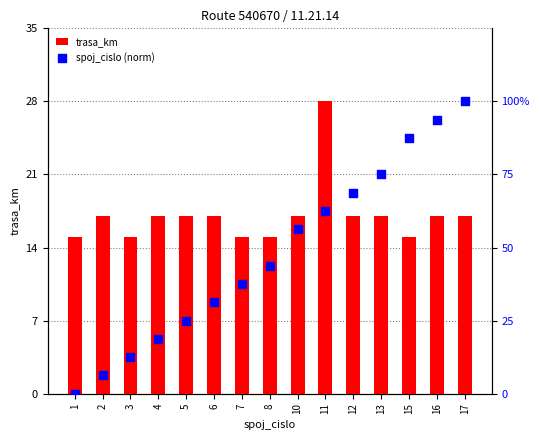

What are all the series names shown in the legend?

trasa_km, spoj_cislo (norm)